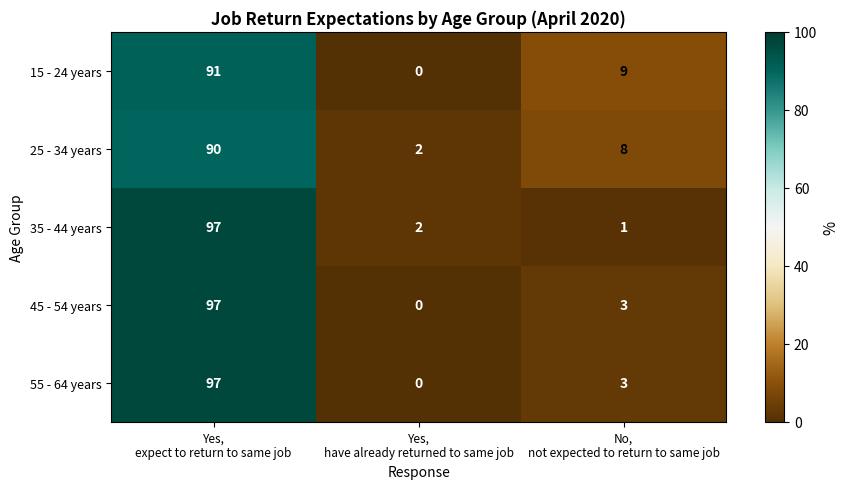

At which category does the chart reach its peak across all series?

Yes,
expect to return to same job